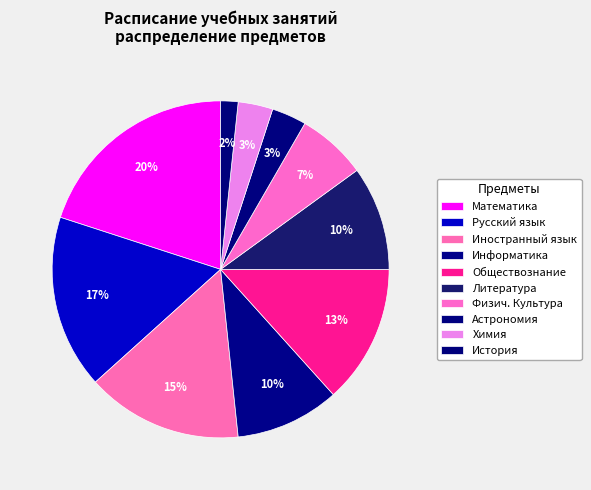

How many slices are in this pie chart?

10